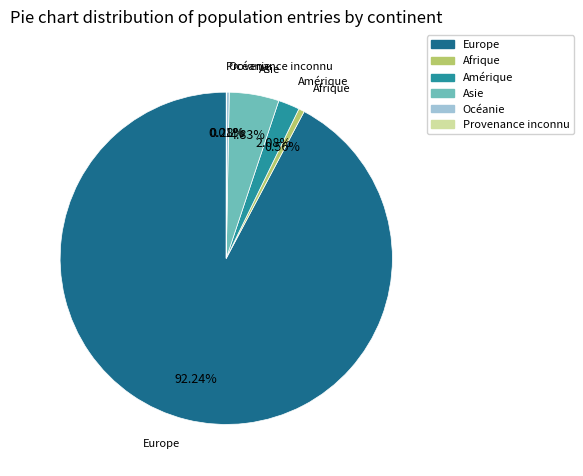

What is the largest slice in the pie chart?

Europe